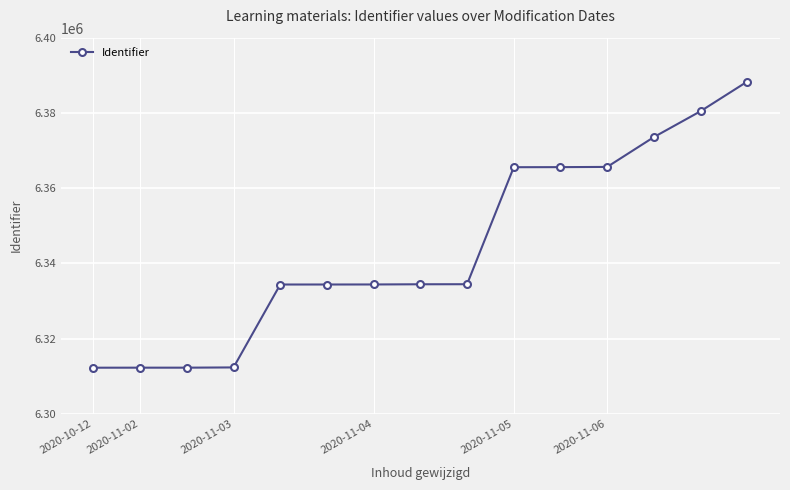

What is the minimum value shown in the chart?

6312257